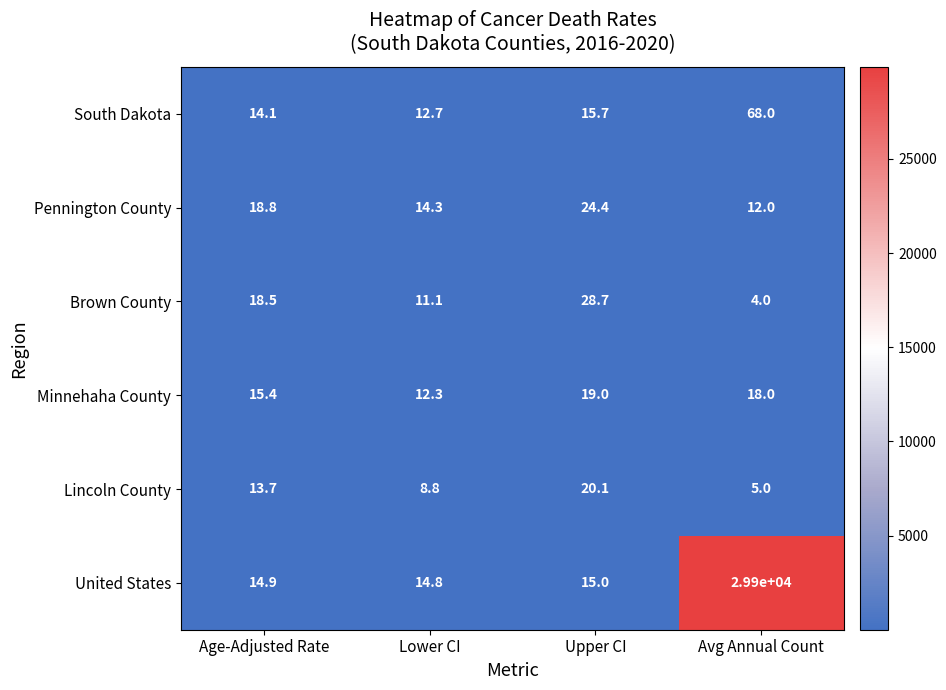

The Lincoln County series shows 12.6 at Lower CI. True or false?

False